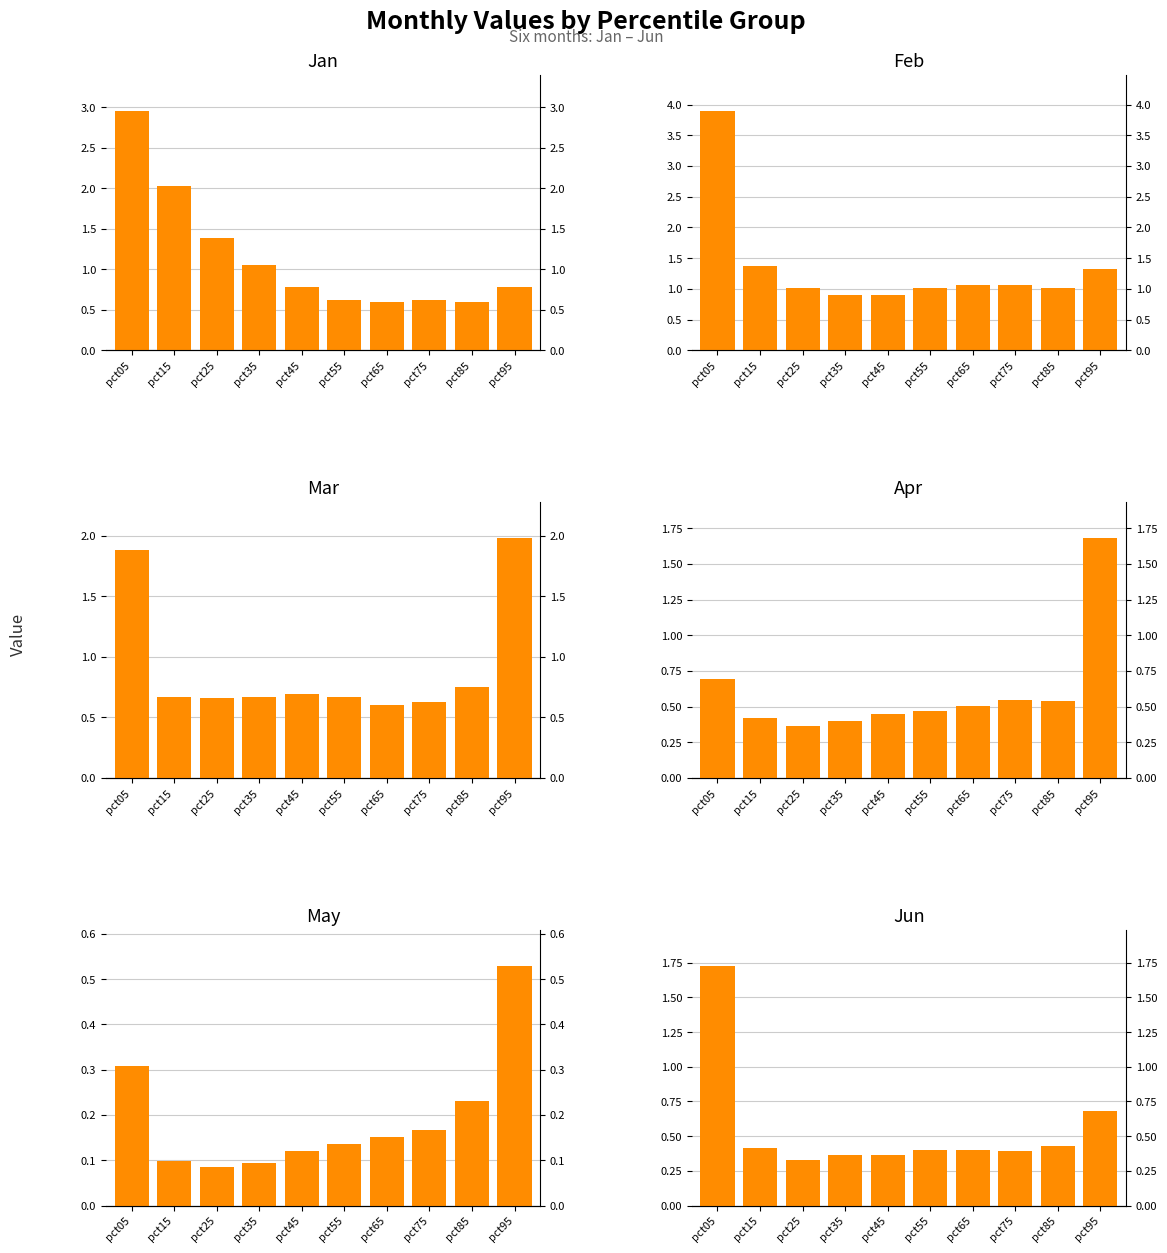

What is the highest value of the Jan series?

3.0